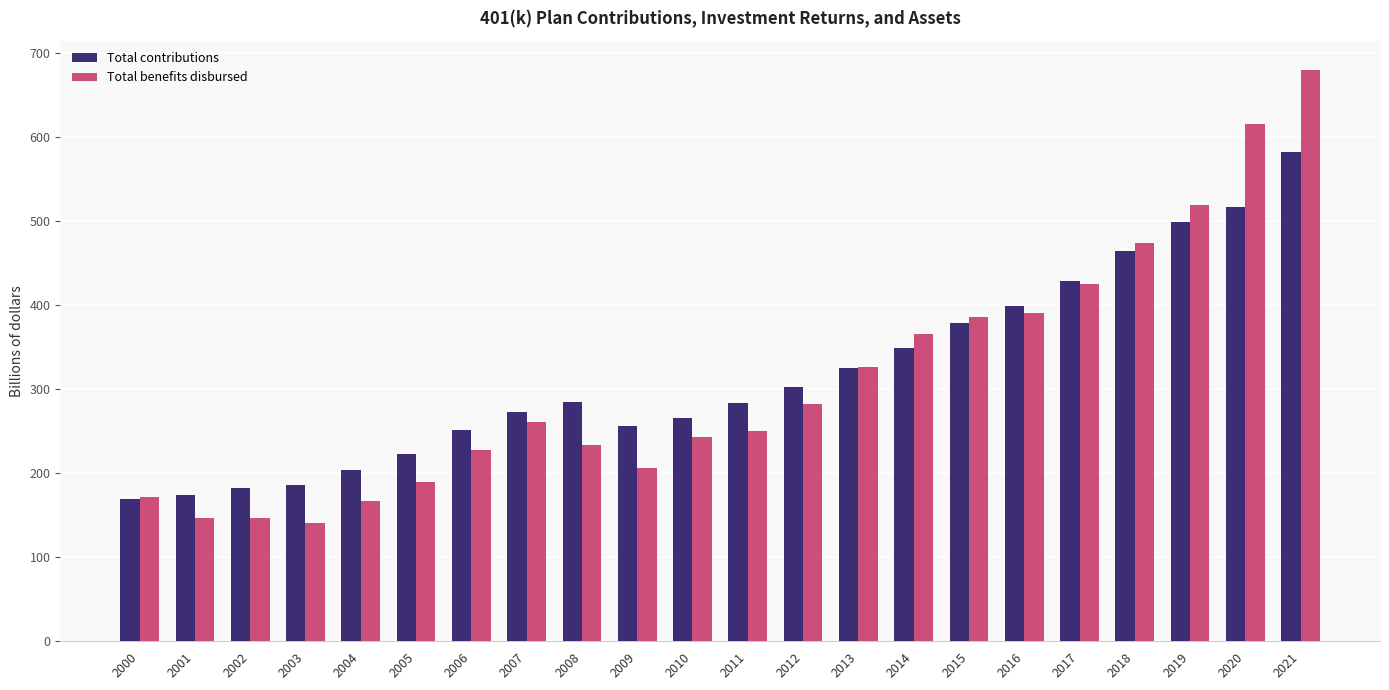

What is the minimum value for Total benefits disbursed?

141